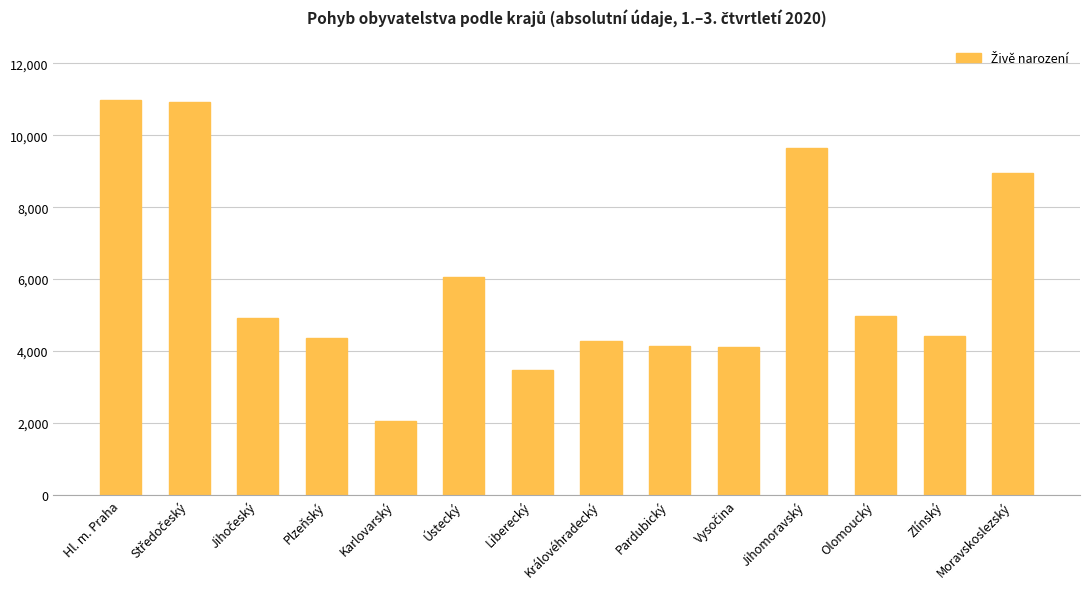

What is the smallest value displayed?

2039